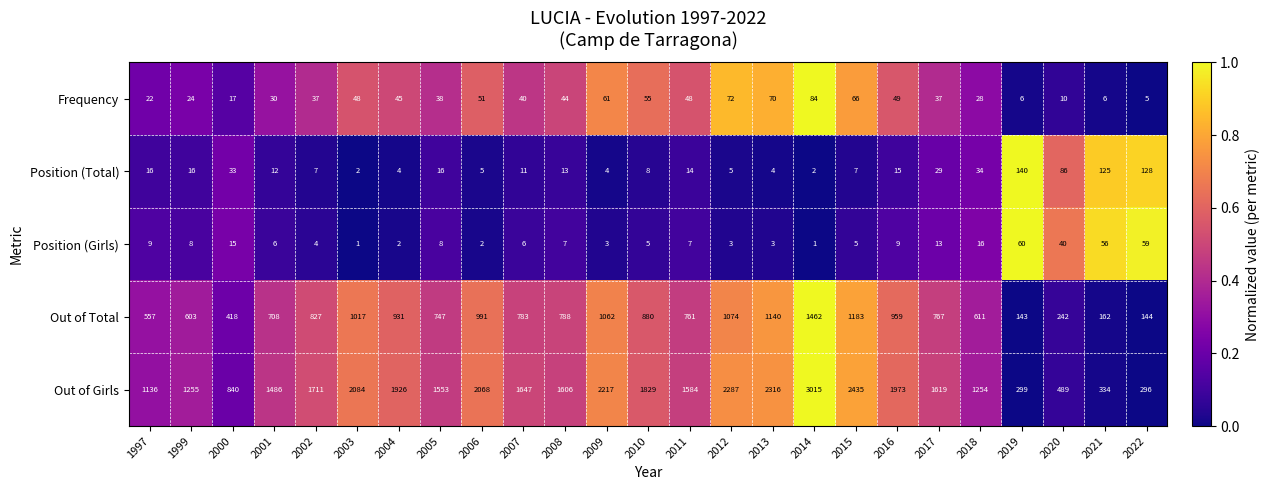

At which category is the sum across all series the highest?

2014